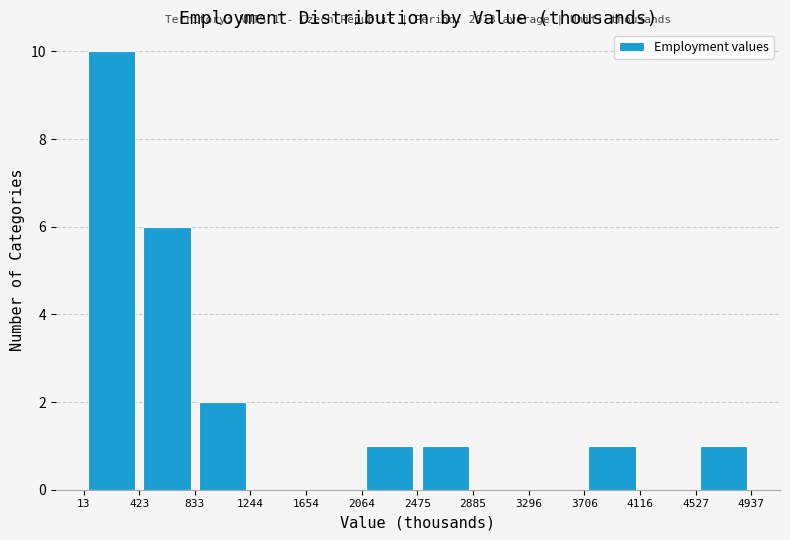

Over which range of the x-axis is the bar tallest?

13 to 423